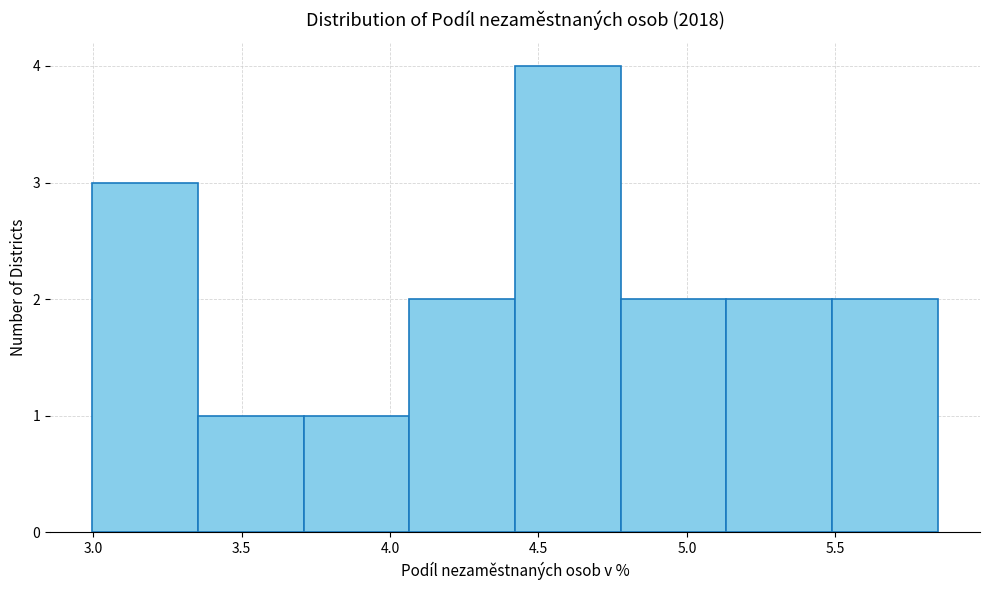

Reading left to right, transcribe this chart: for each bar, give the range it covers on the x-axis and its height. Neither the bar edges nor the heights are printed on the chart, so give them approximately, as read against the axes.

3.00 to 3.35: 3
3.35 to 3.70: 1
3.70 to 4.05: 1
4.05 to 4.40: 2
4.40 to 4.80: 4
4.80 to 5.15: 2
5.15 to 5.50: 2
5.50 to 5.85: 2